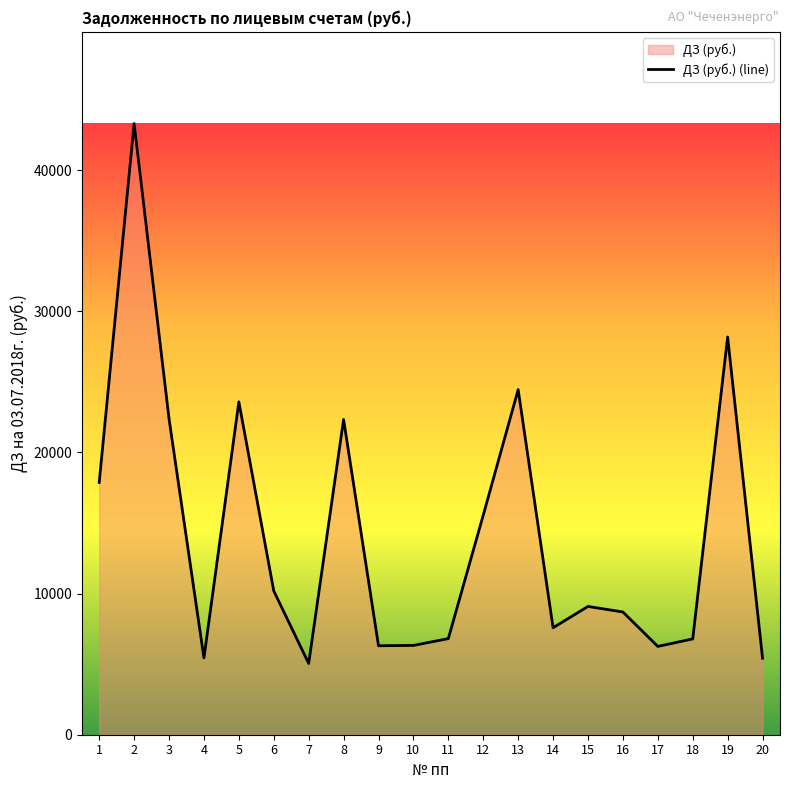

What is the greatest value displayed?

43293.3